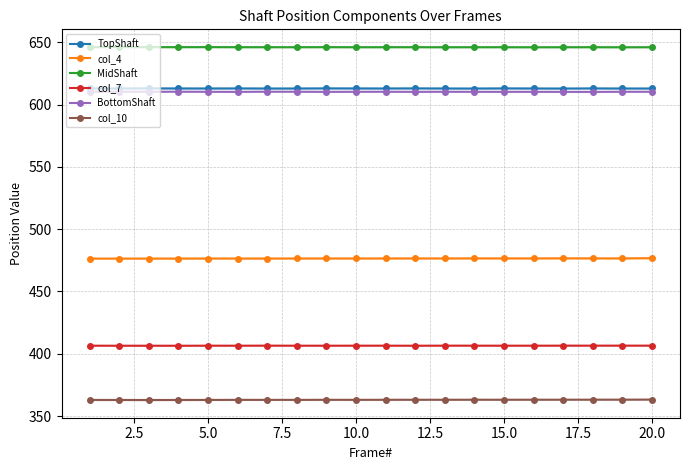

What is the difference between the maximum and minimum values in the BottomShaft series?

0.2